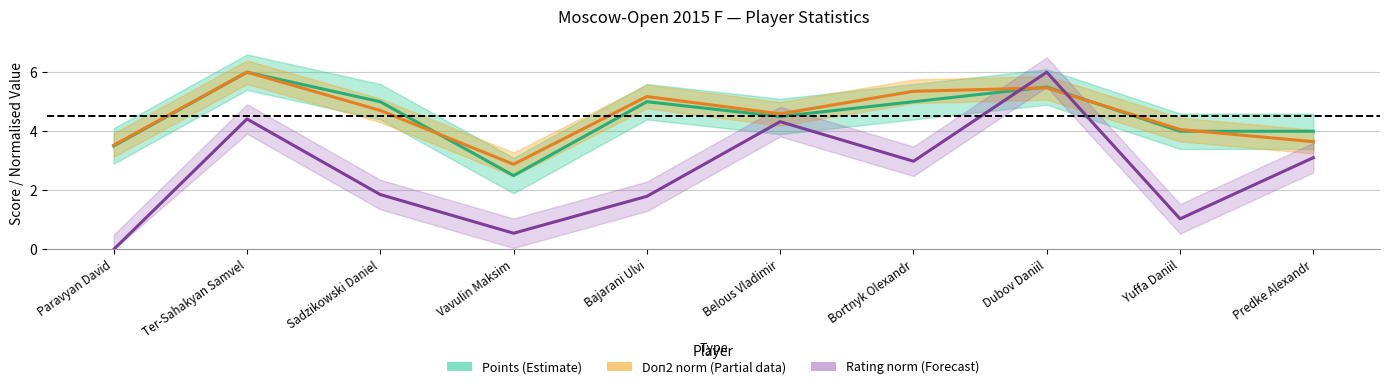

Where is the first local maximum for Doп2 norm (Partial)?

Ter-Sahakyan Samvel